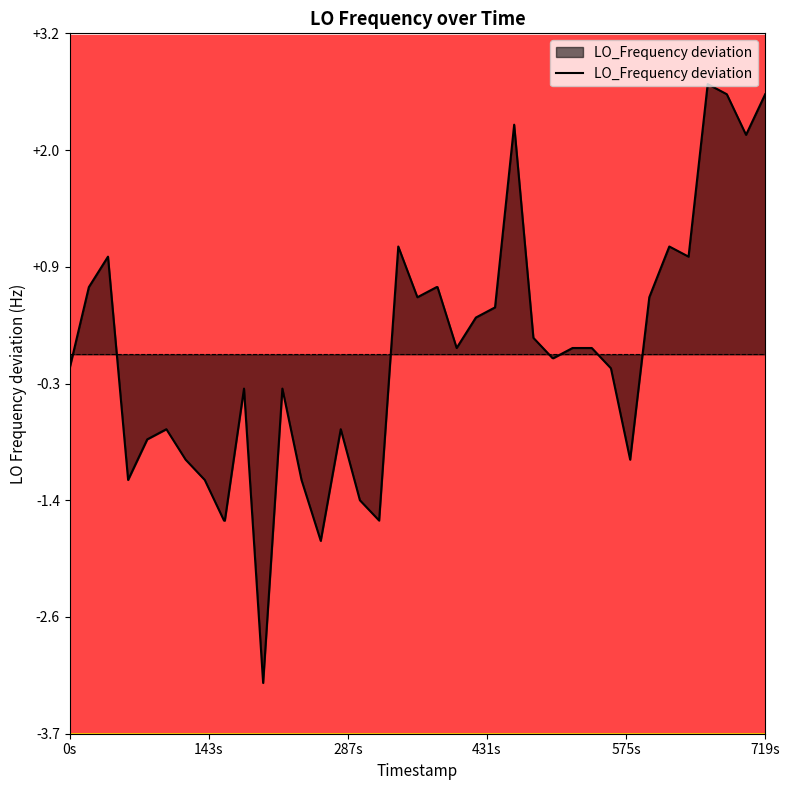

What is the difference between the maximum and second lowest values?

4.5